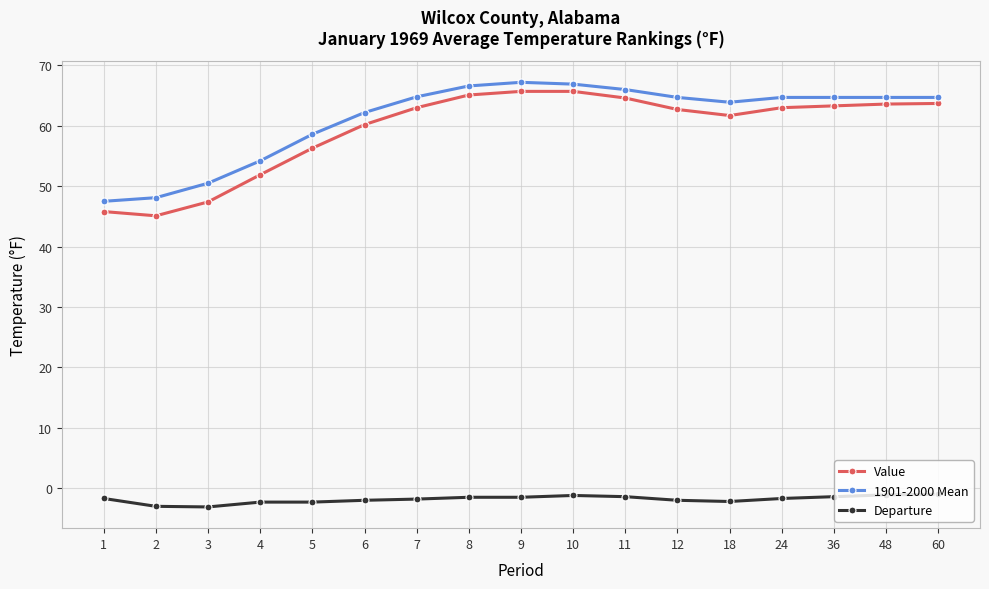

True or false: Departure and Value cross at least once.

False